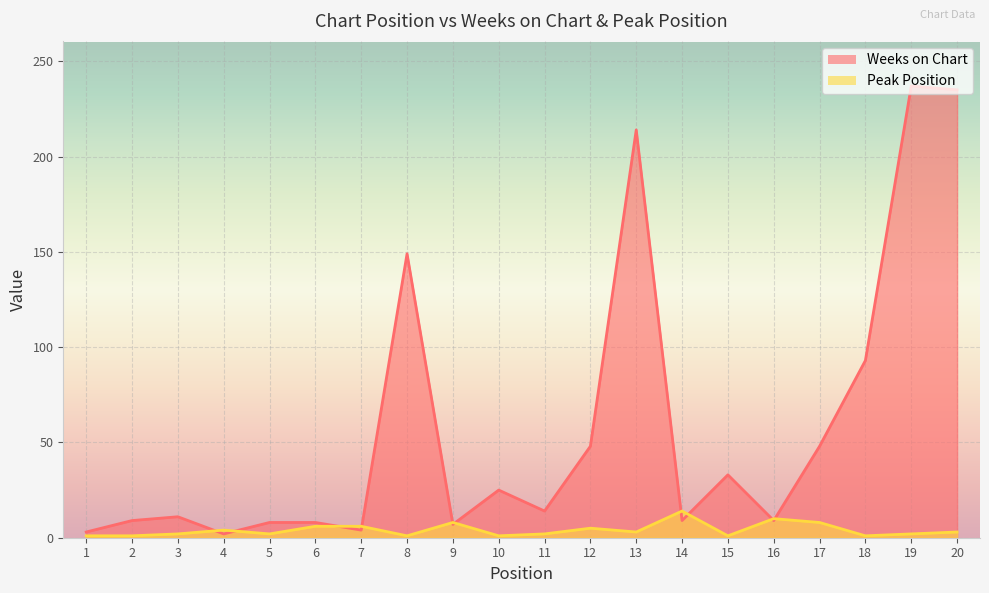

Reading right to left, extract all data points from this chart.

Weeks on Chart: 235	237	93	48	9	33	9	214	48	14	25	7	149	4	8	8	2	11	9	3
Peak Position: 3	2	1	8	10	1	14	3	5	2	1	8	1	6	6	2	4	2	1	1